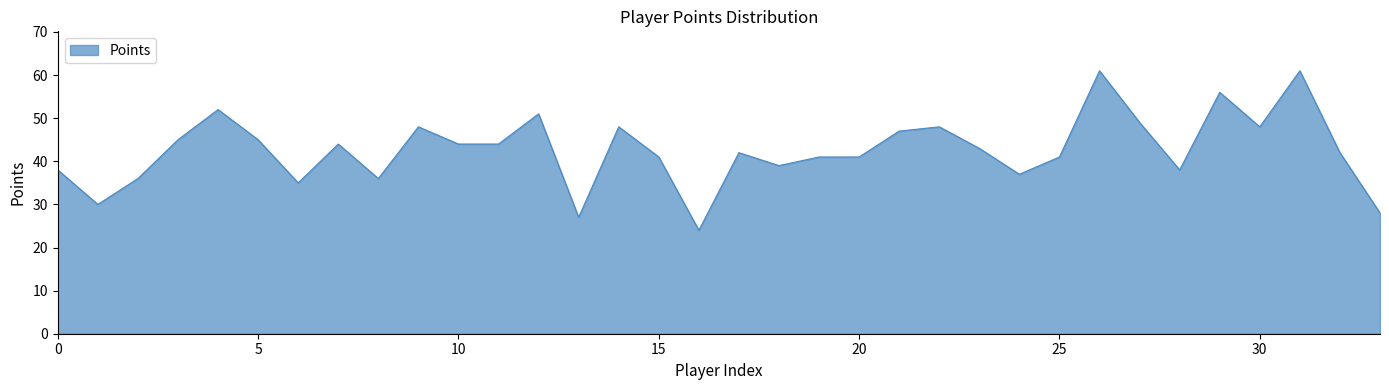

How many categories are shown in the chart?

34